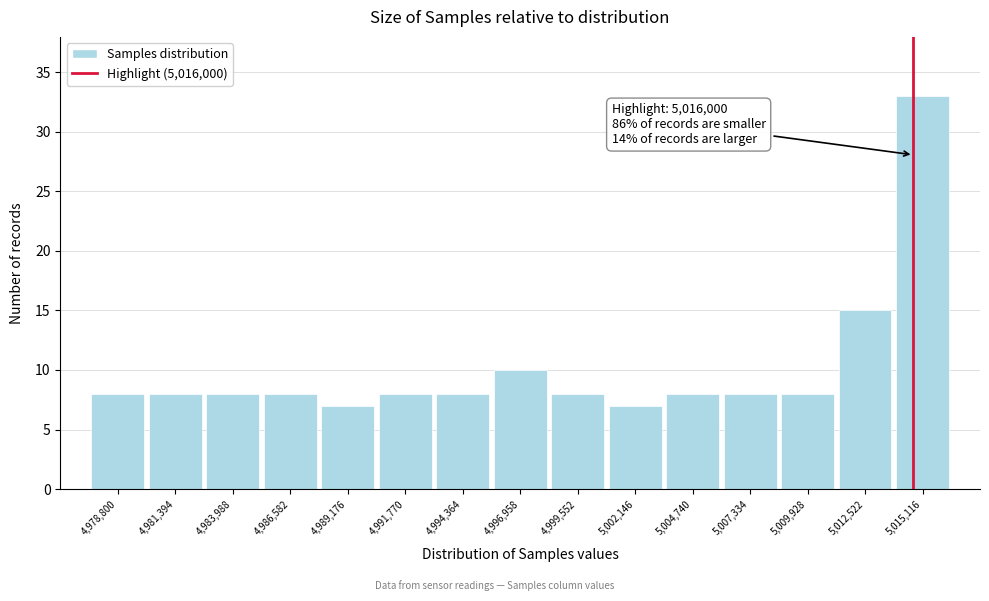

Reading left to right, extract all data points from this chart.

8	8	8	8	7	8	8	10	8	7	8	8	8	15	33